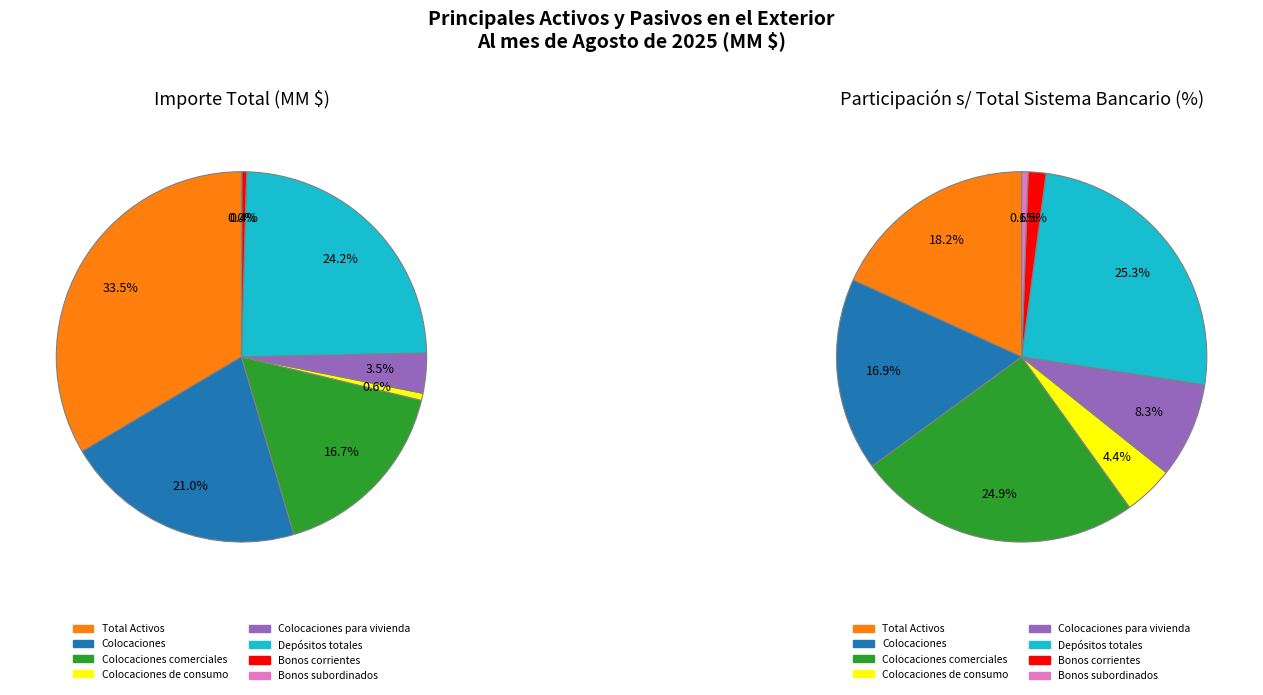

What percentage is the Colocaciones comerciales slice, to the nearest percent?

17%